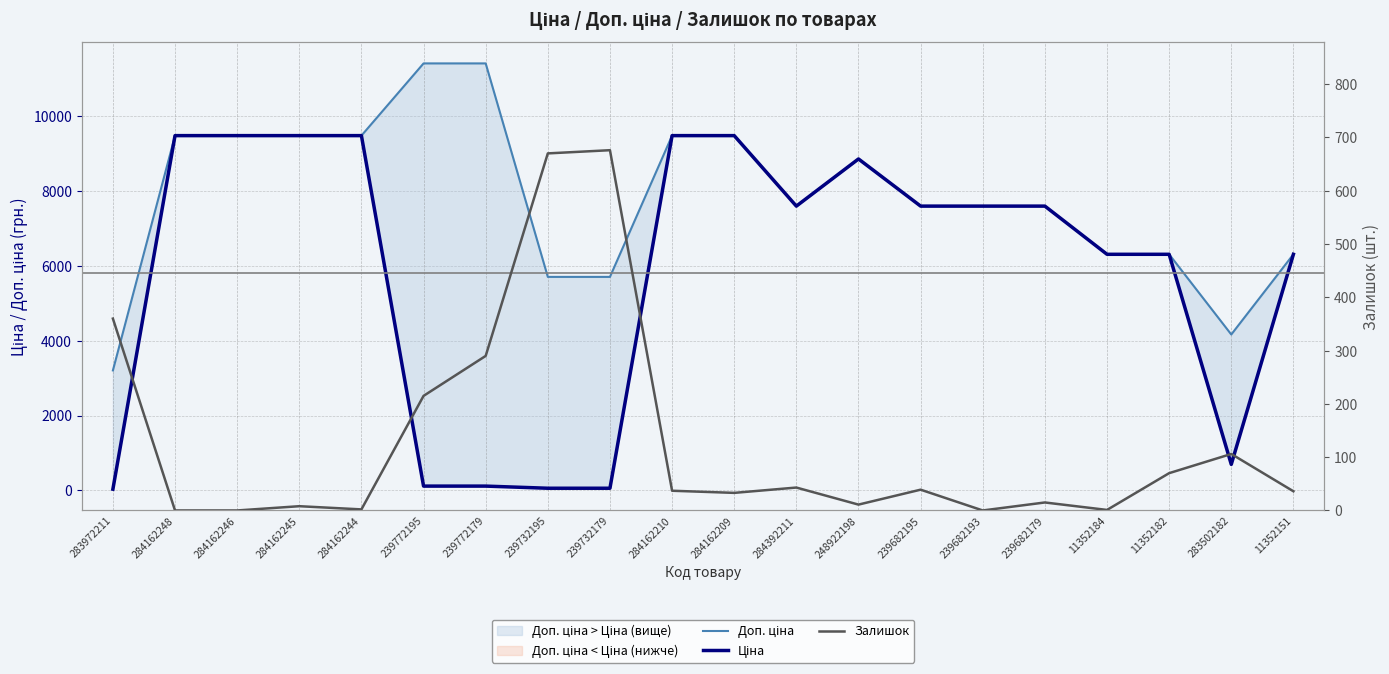

True or false: Залишок and Доп. ціна intersect in this chart.

False